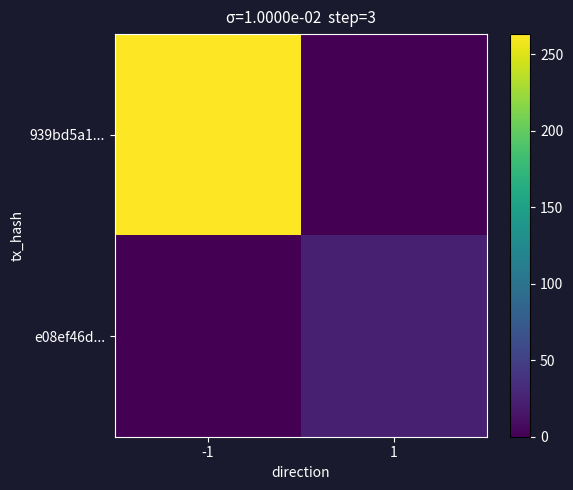

At how many categories does at least one series exceed 11?

2